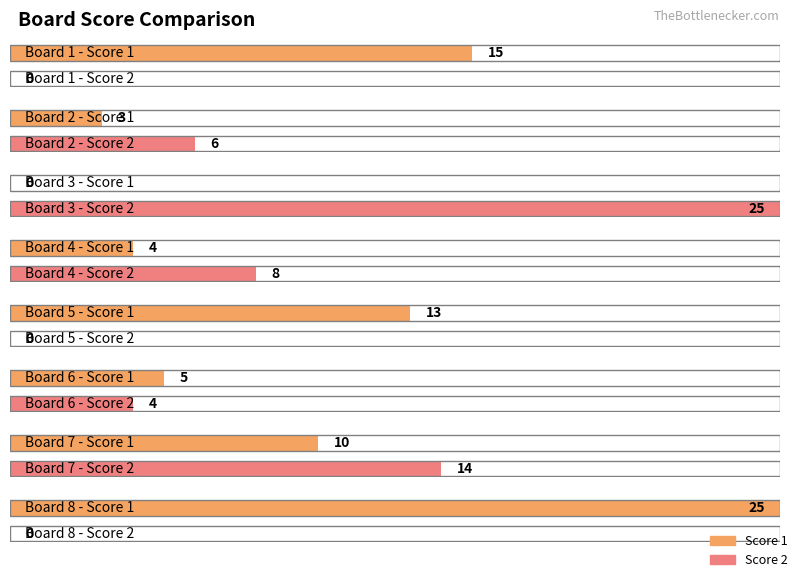

How many series are shown in this chart?

2